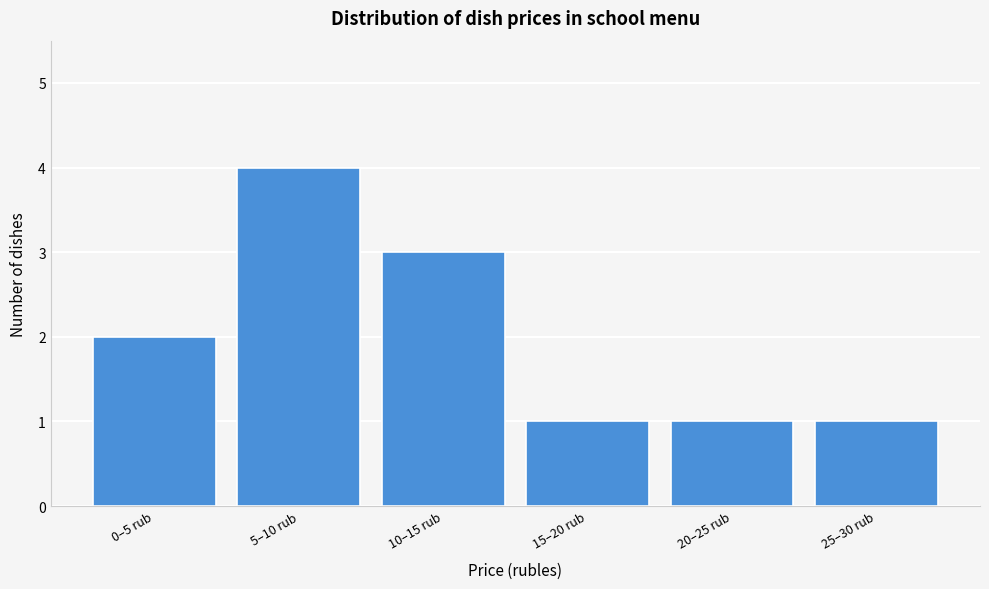

Reading left to right, transcribe all the data shown in this chart.

2	4	3	1	1	1